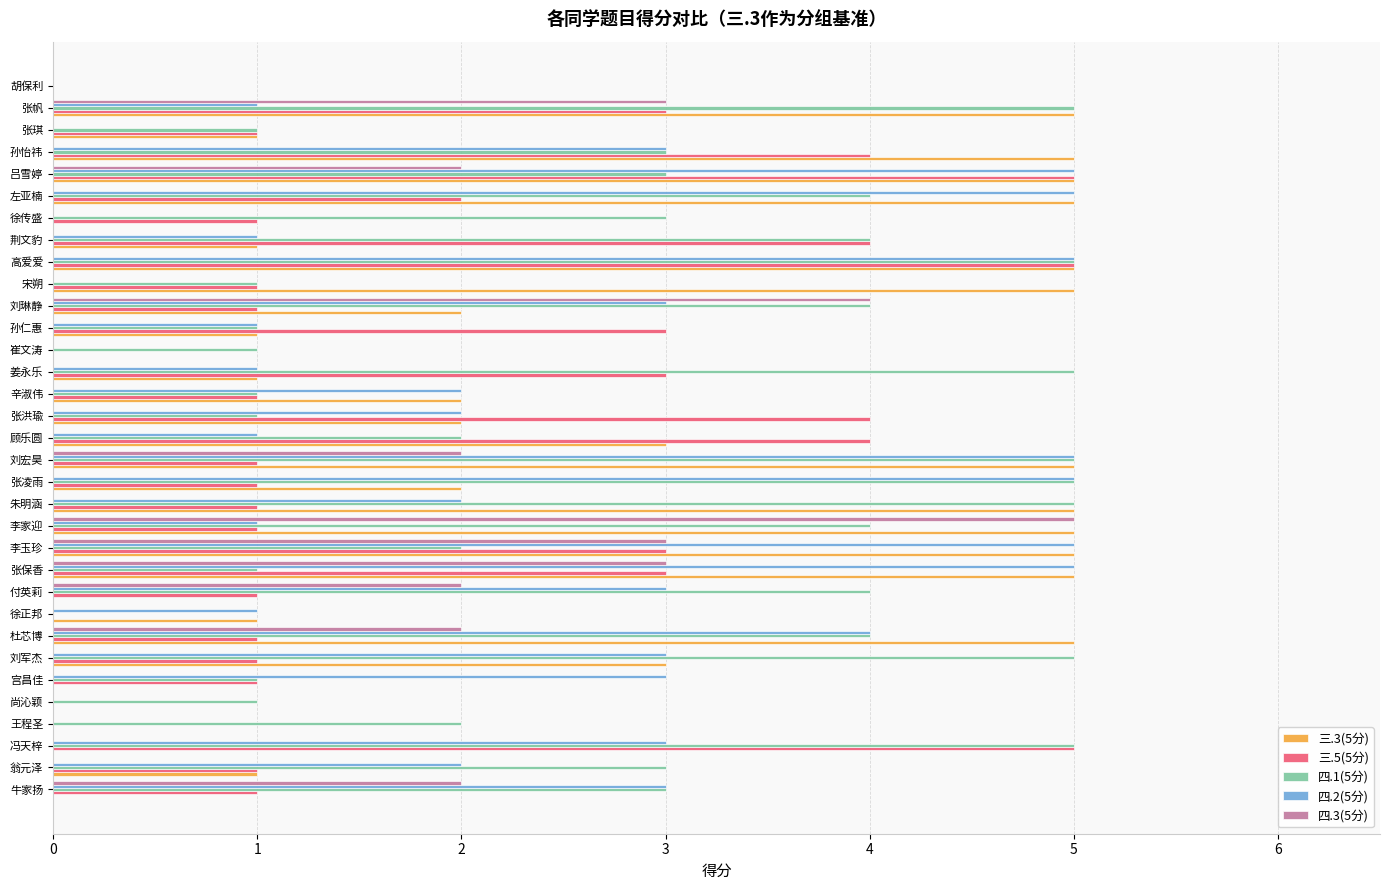

Is the value of 三.3(5分) at 张帆 greater than the value of 四.2(5分) at 杜芯博?

Yes